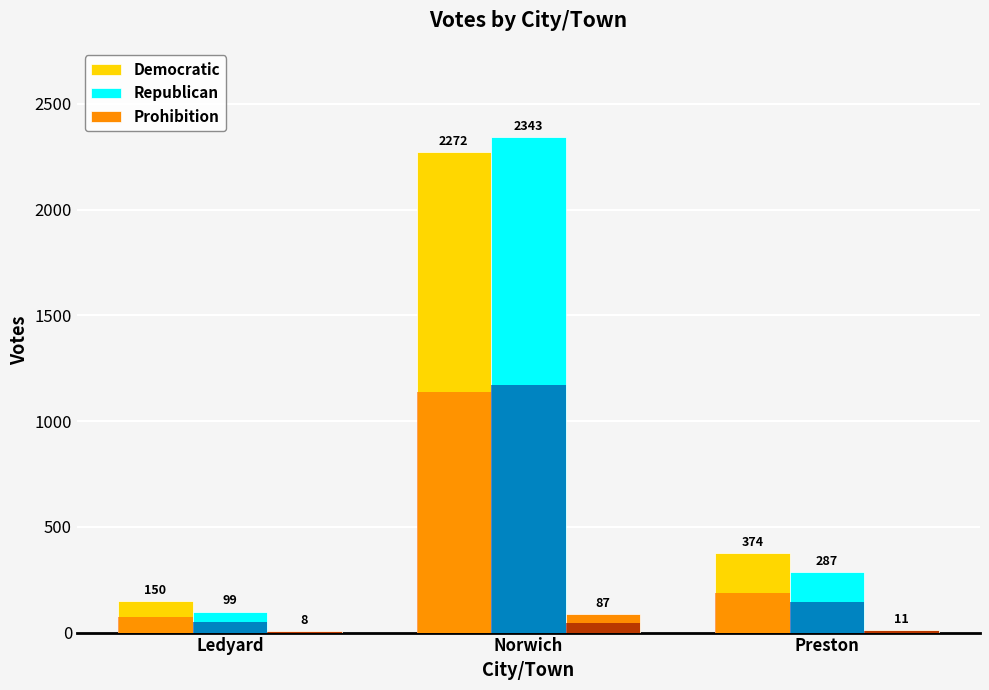

Which label corresponds to the largest value in the chart?

Norwich